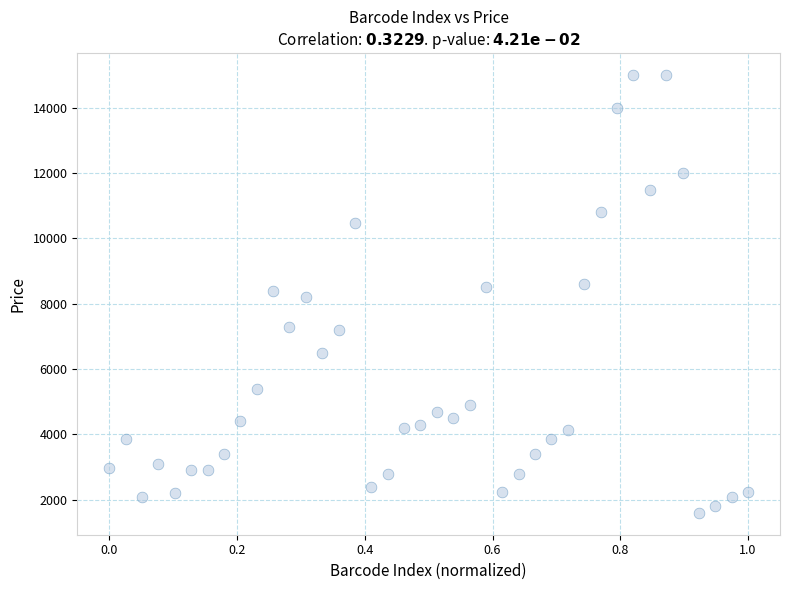

What is the range of Y values (max minus min)?

13400